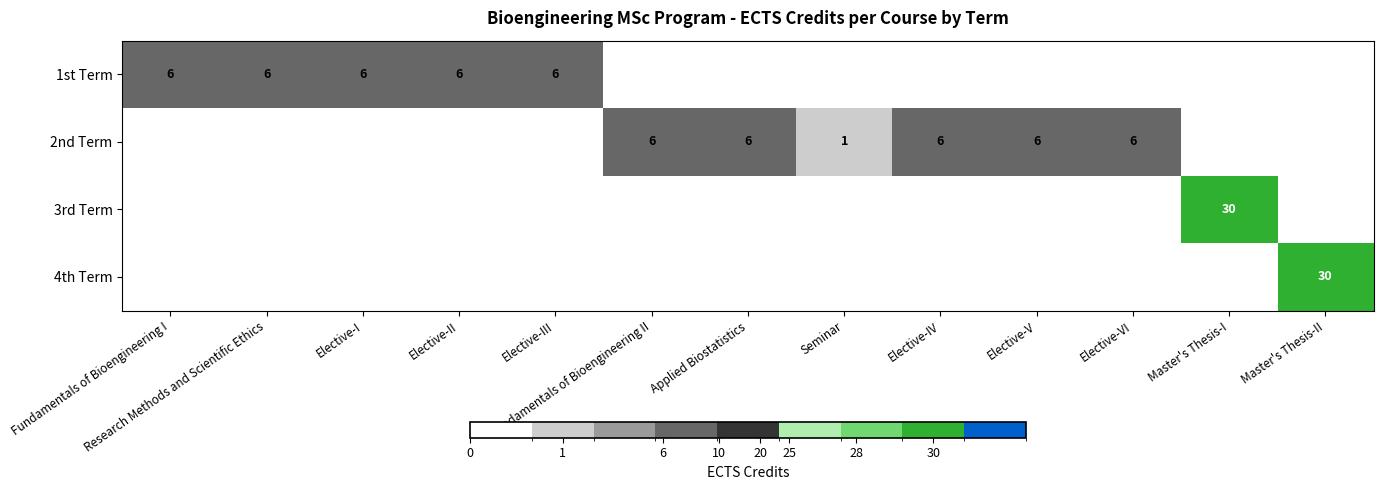

The value of 1st Term at Elective-I is 9. True or false?

False